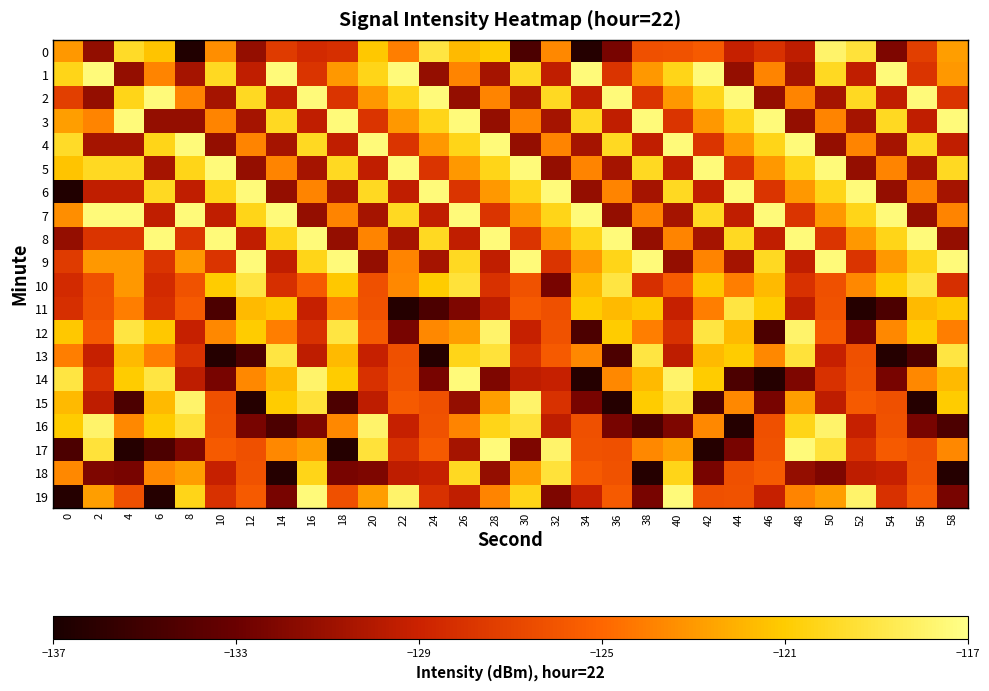

At 18, list the series in order from largest to smallest.

9, 3, 12, 5, 14, 10, 13, 1, 16, 7, 11, 19, 2, 0, 4, 6, 8, 18, 15, 17